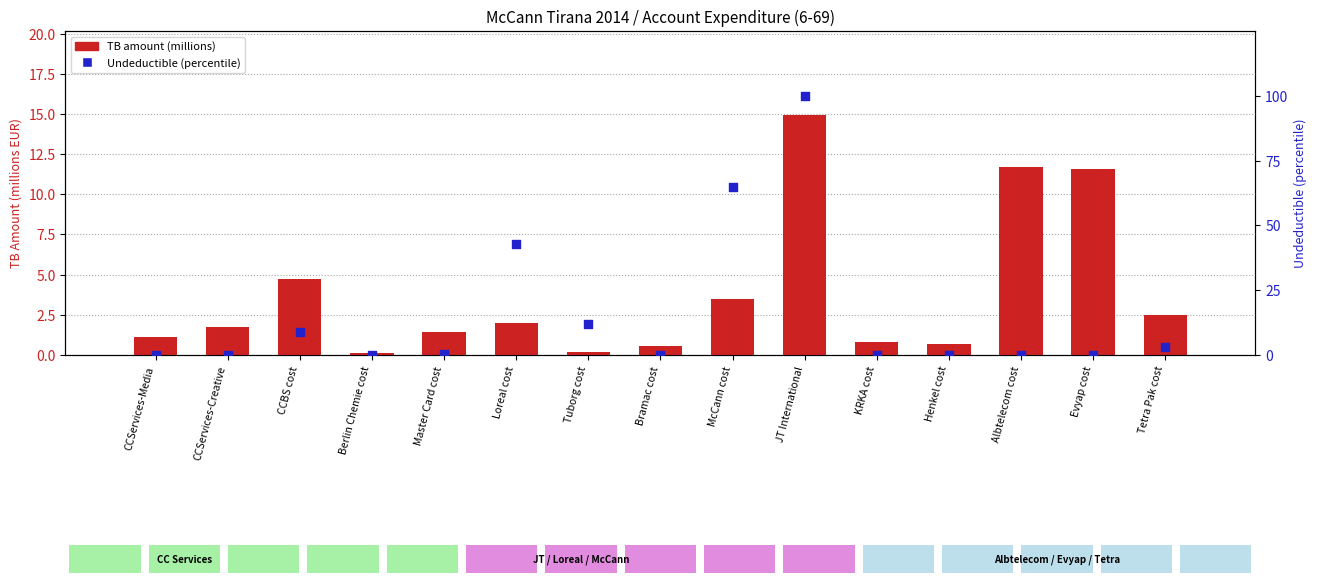

Which series has the largest total across all categories?

Undeductible %